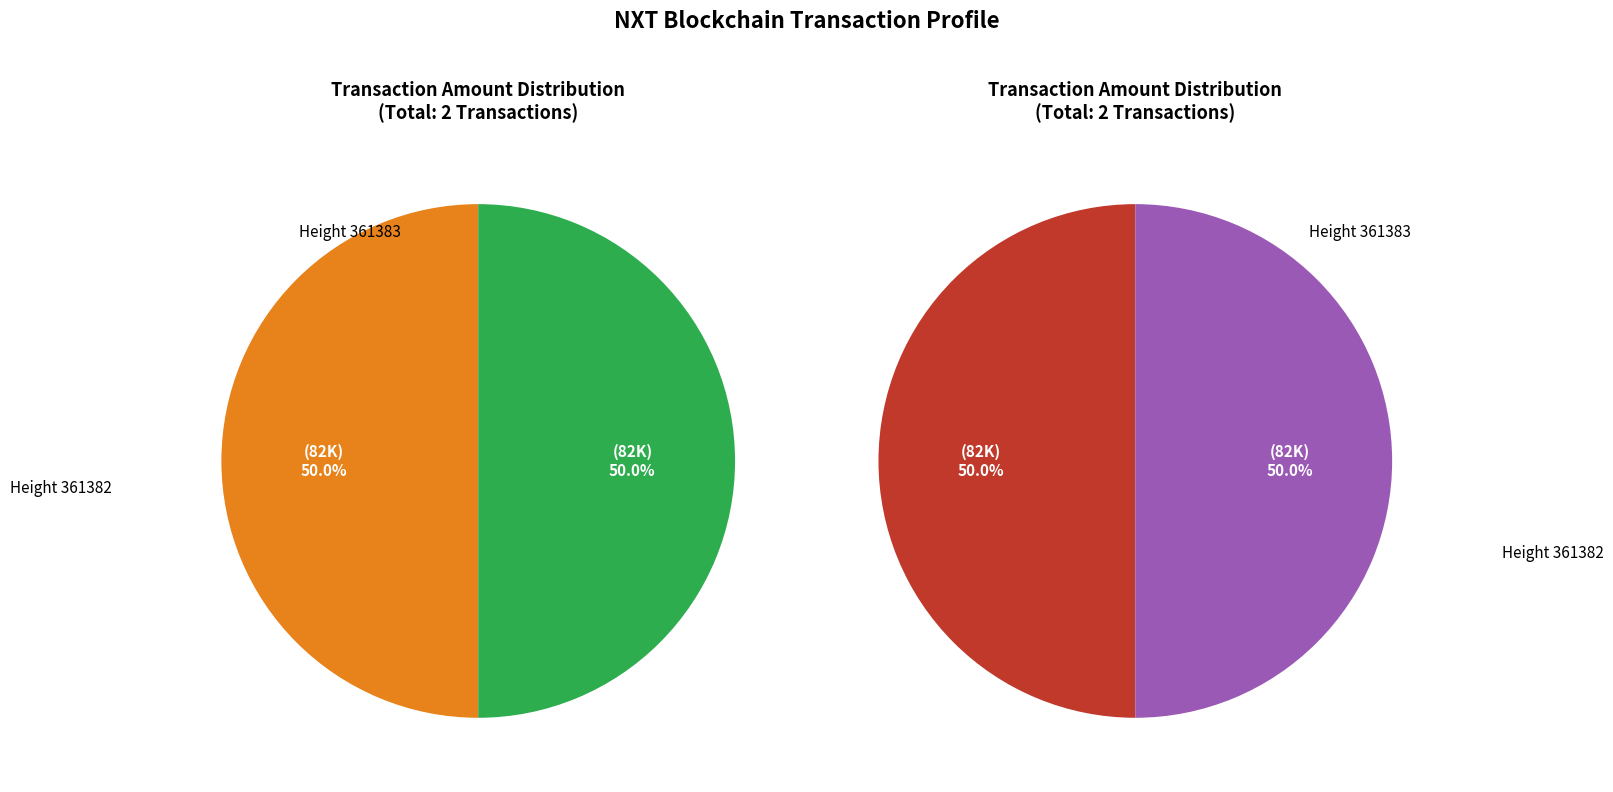

To the nearest percent, what portion does 361382 represent?

50%